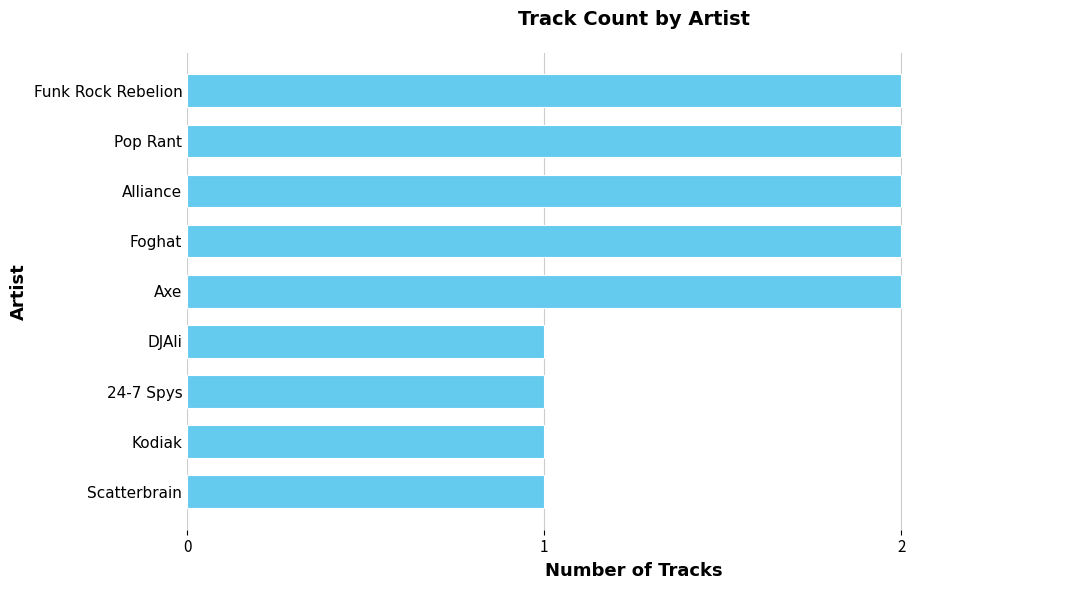

Reading bottom to top, what are all the values shown in this chart?

Scatterbrain=1	Kodiak=1	24-7 Spys=1	DJAli=1	Axe=2	Foghat=2	Alliance=2	Pop Rant=2	Funk Rock Rebelion=2